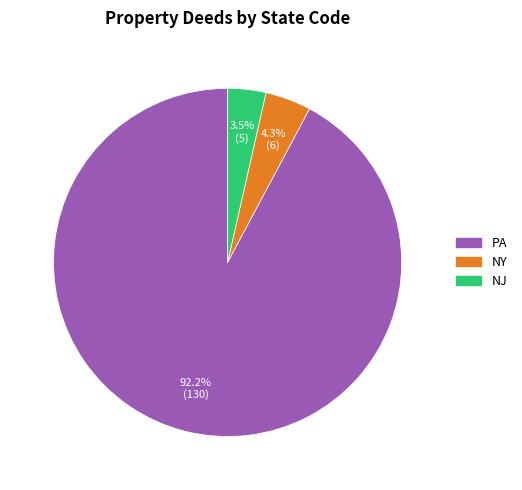

True or false: NY accounts for 4% of the total.

True